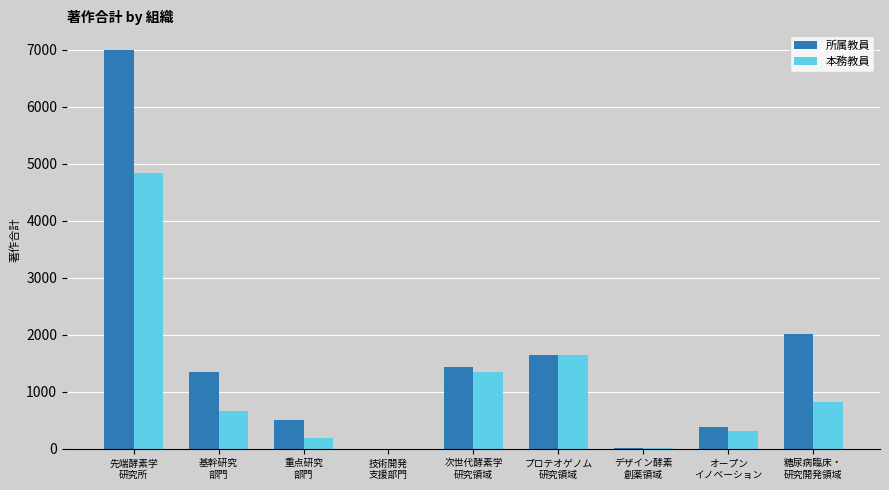

How many categories are shown in the chart?

9